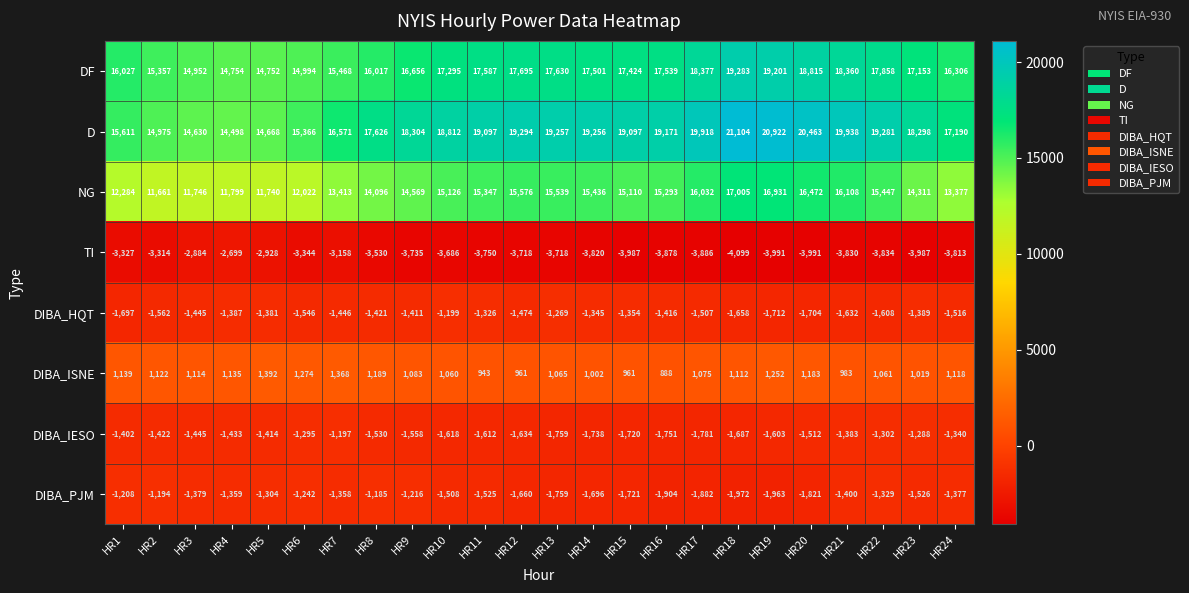

Where is DF nearest to the value 17017?

HR23